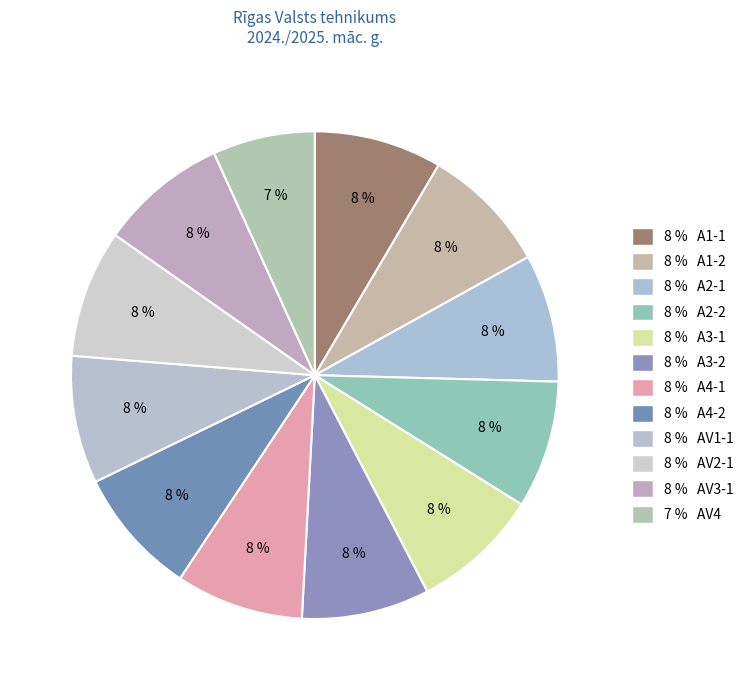

To the nearest percent, what is the average slice percentage?

8%